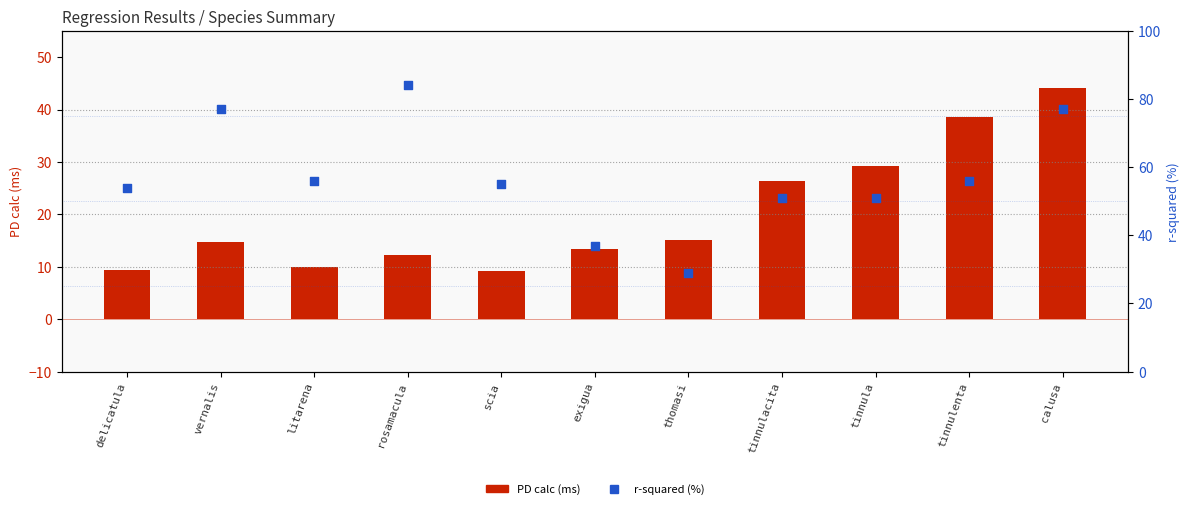

Which series contains the lowest Y value?

PD calc (ms)